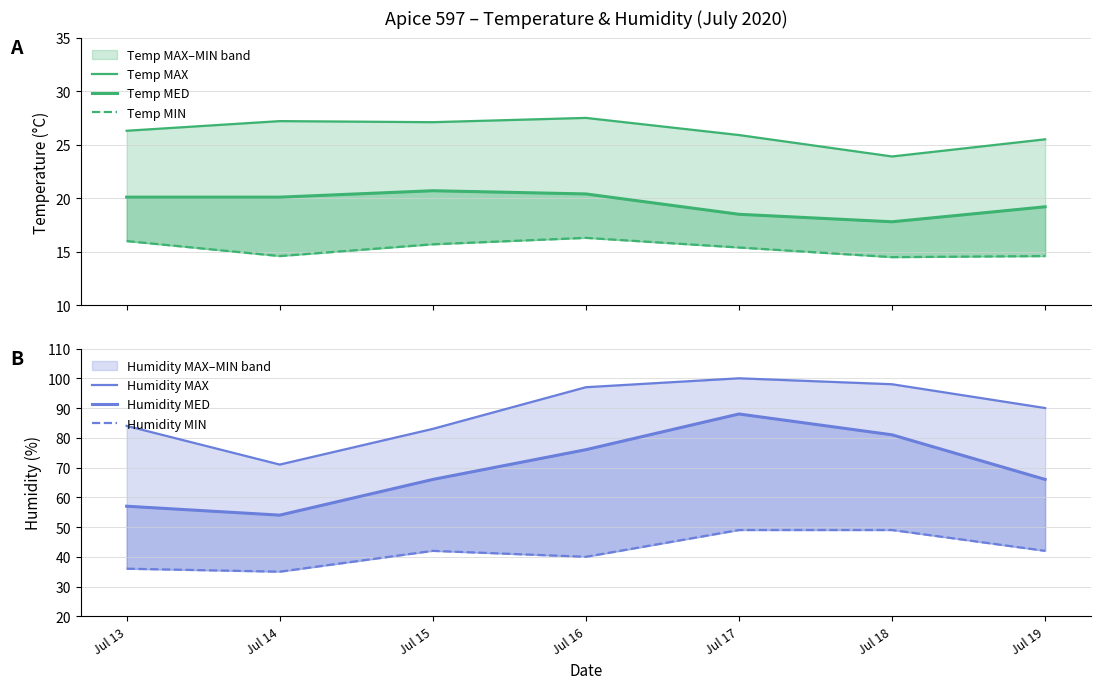

Which series changed the most between Jul 15 and Jul 16?

Humidity MAX